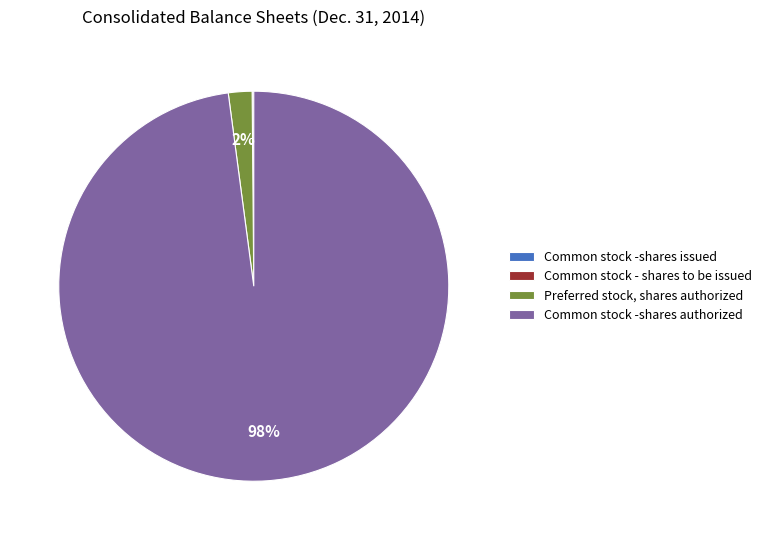

To the nearest percent, what portion does Common stock -shares authorized represent?

98%